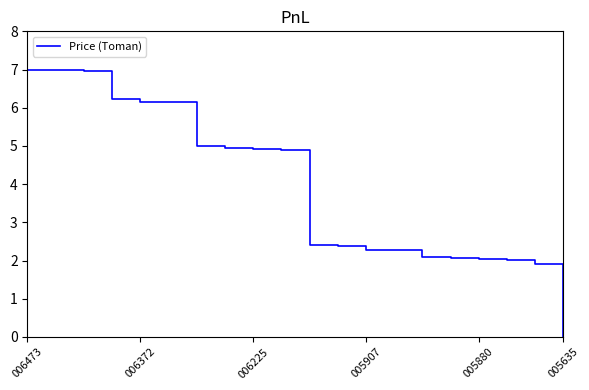

What is the difference between the maximum and minimum values?

7.0